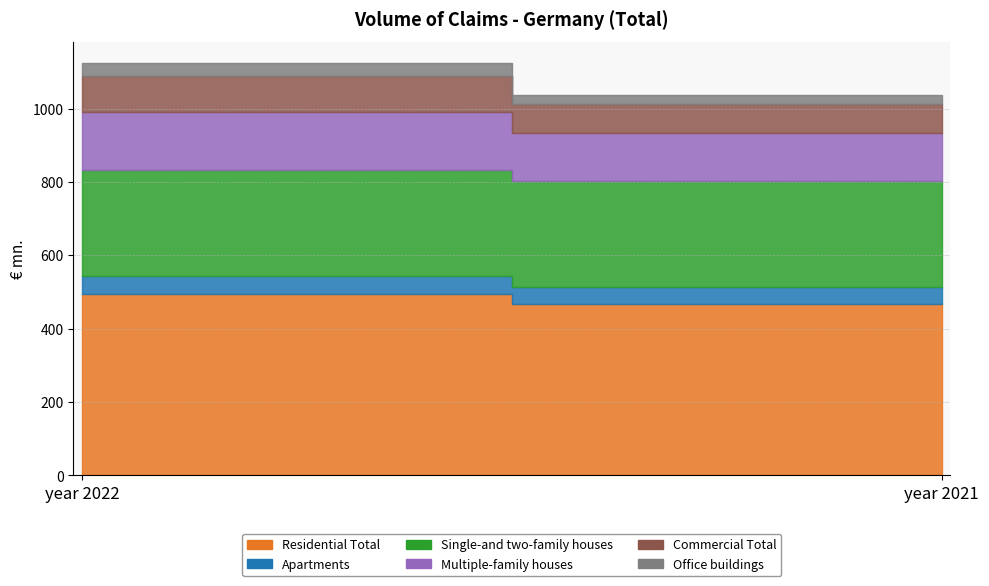

What is the average value of the Office buildings series?

29.8